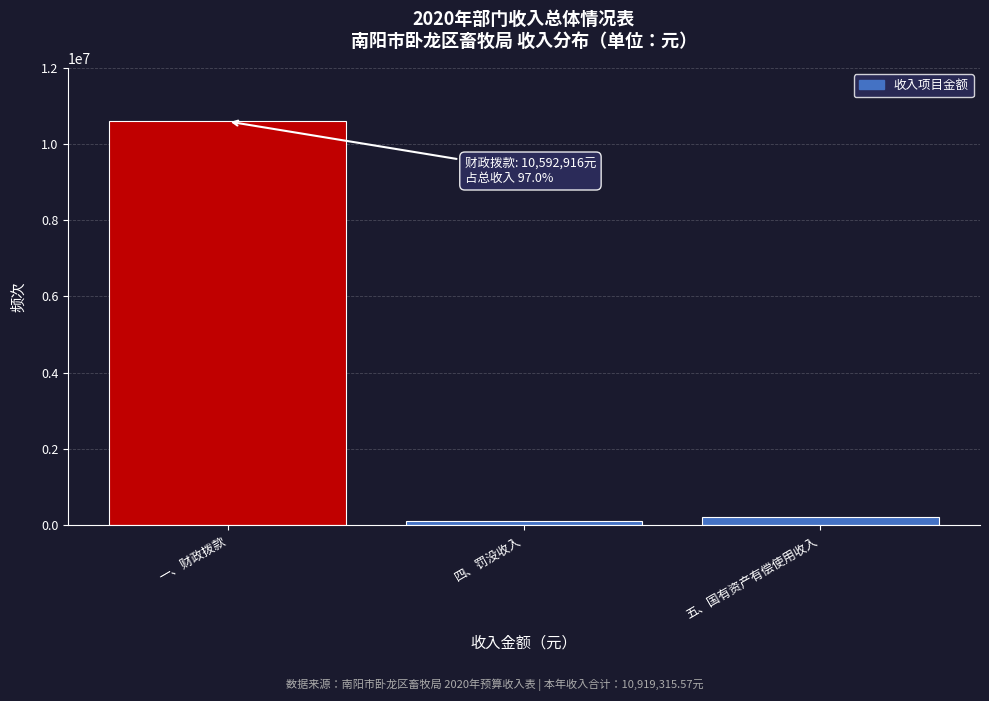

Reading left to right, extract all data points from this chart.

10592915.6	120000.0	206400.0